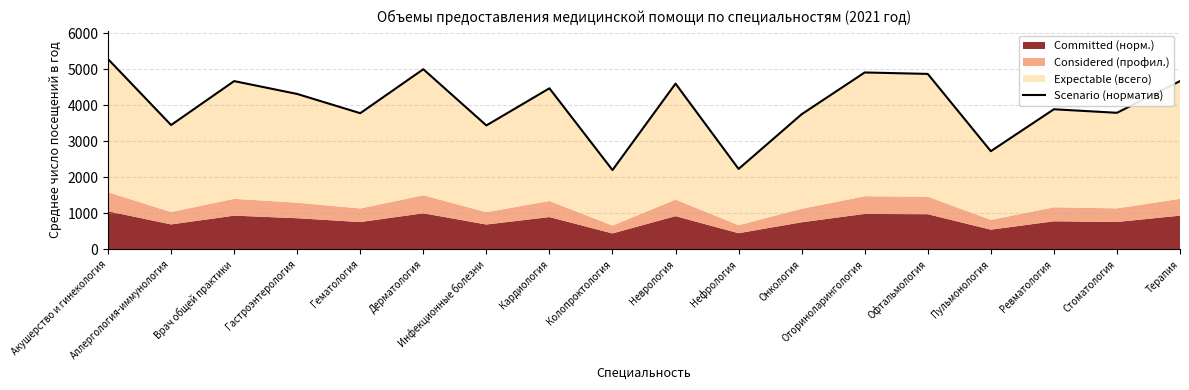

What is the difference between the maximum and second lowest values?

3051